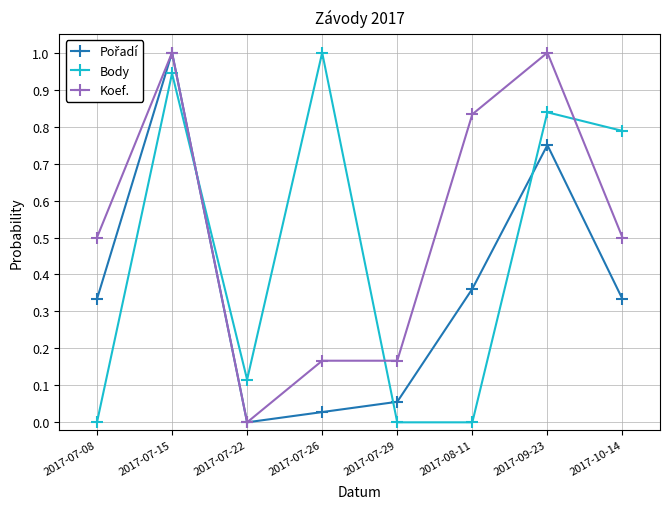

What is the greatest value displayed?

1.0